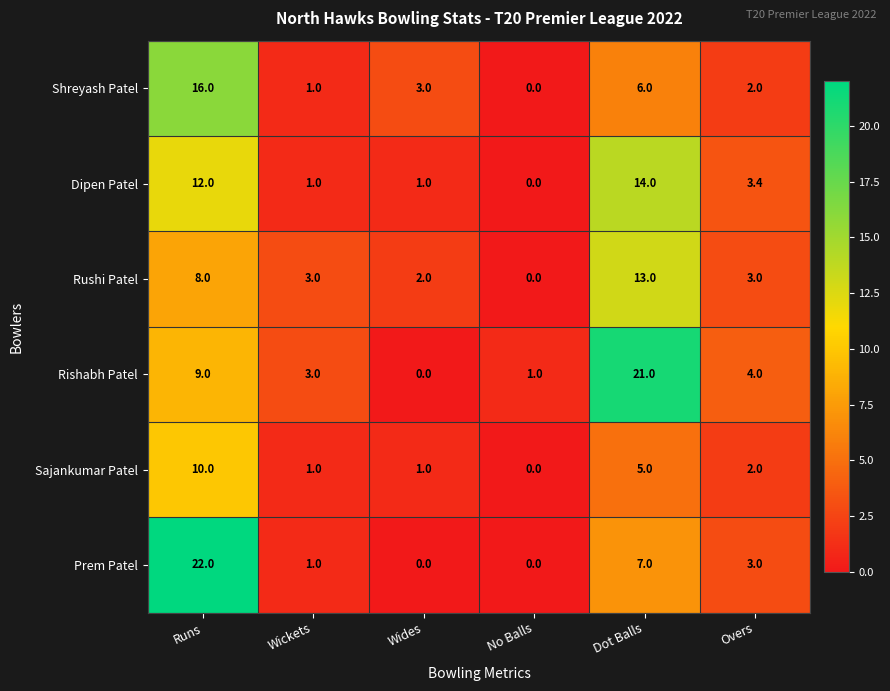

Which series changed the most between Wickets and Wides?

Rishabh Patel